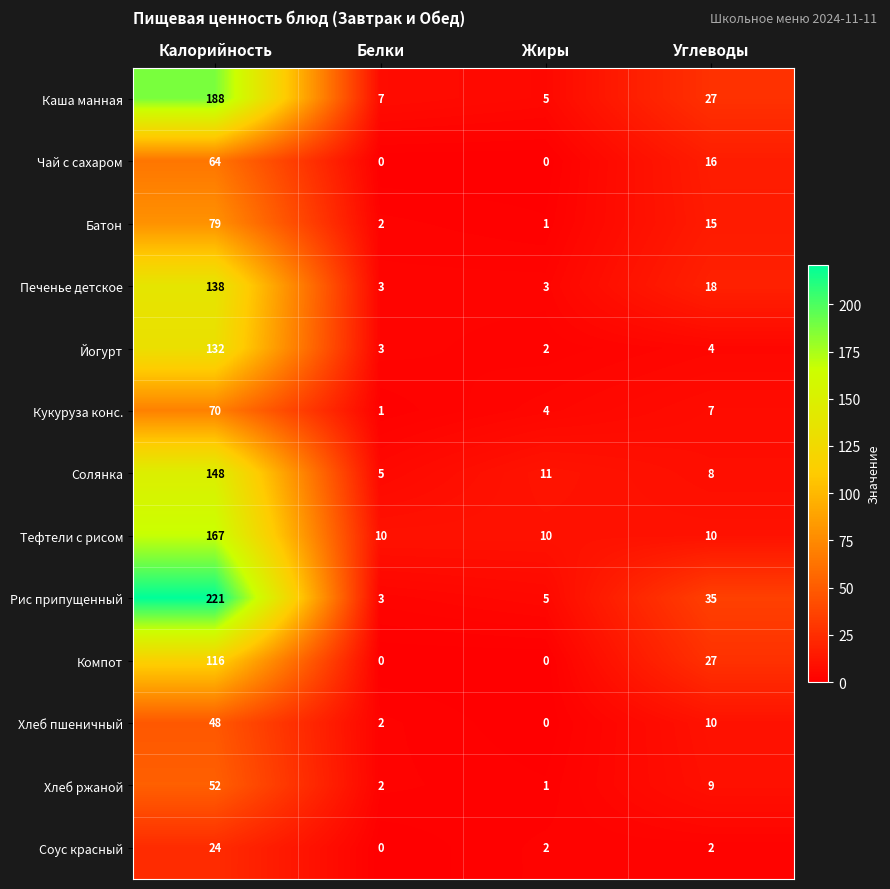

Is the value of Хлеб ржаной at Калорийность greater than the value of Солянка at Белки?

Yes